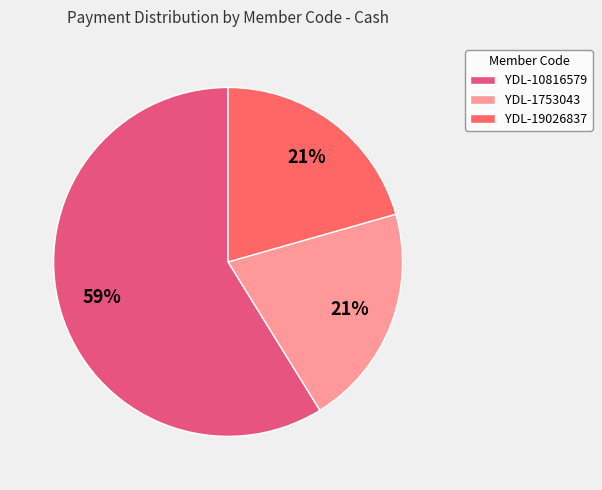

What percentage is the YDL-10816579 slice, to the nearest percent?

59%